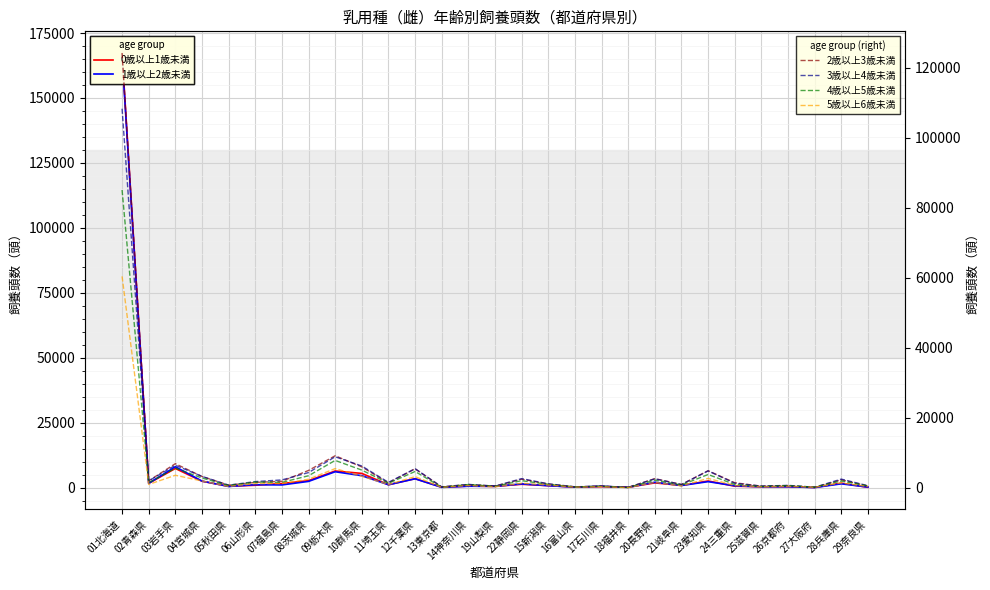

What is the smallest value displayed?

50